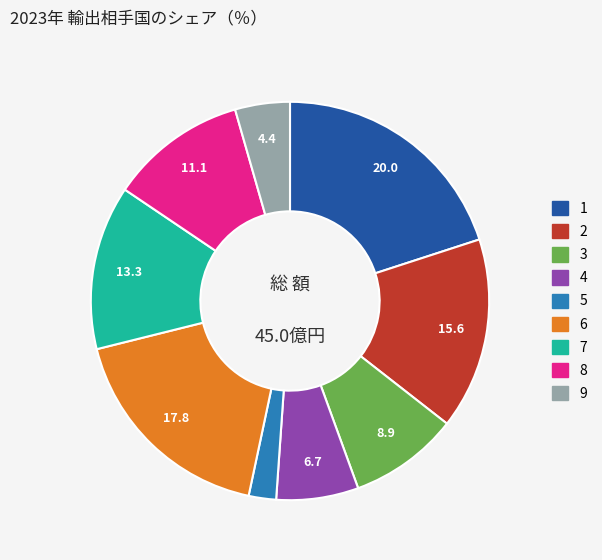

How many slices are in this pie chart?

9